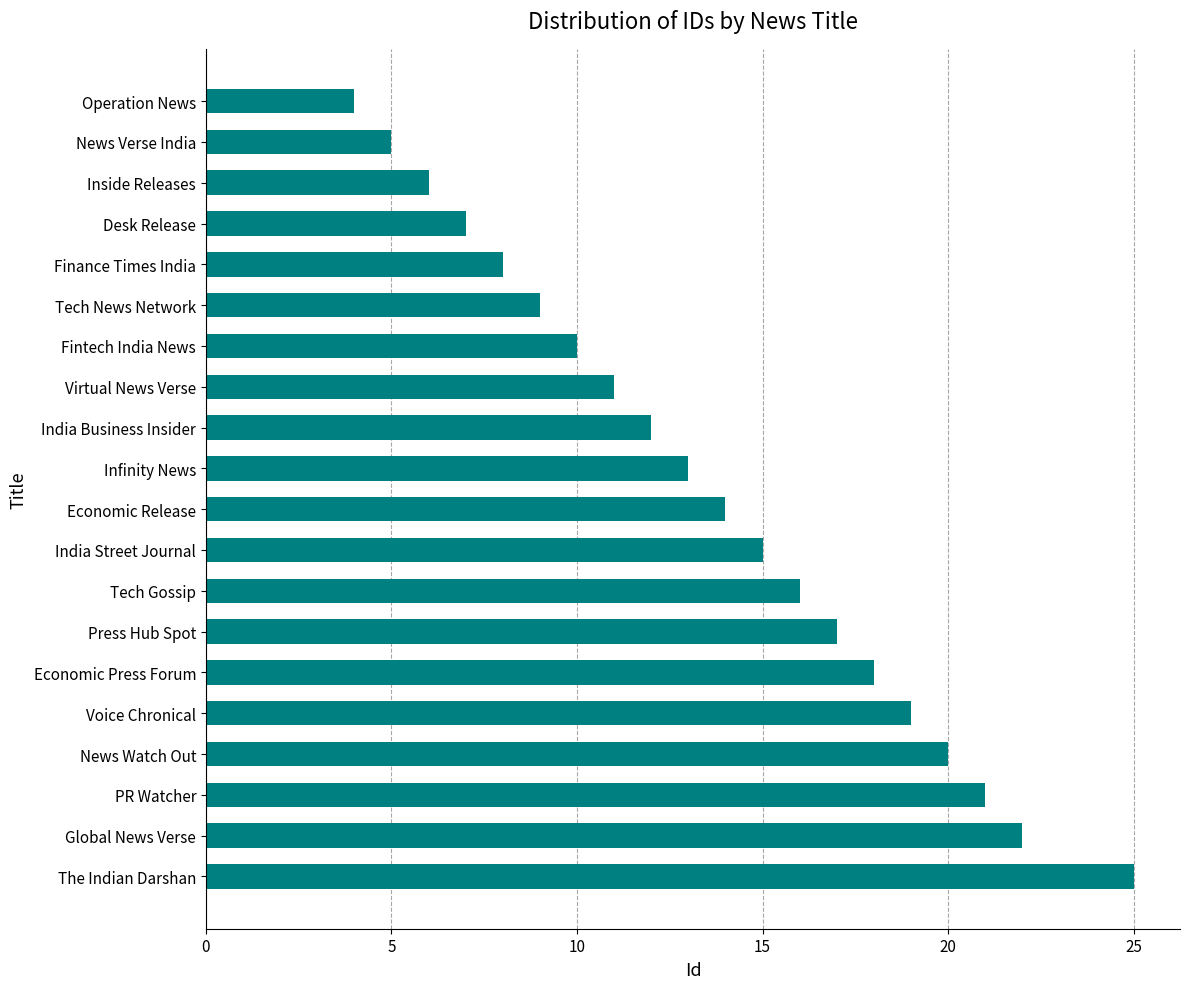

Reading bottom to top, what are all the values shown in this chart?

25	22	21	20	19	18	17	16	15	14	13	12	11	10	9	8	7	6	5	4